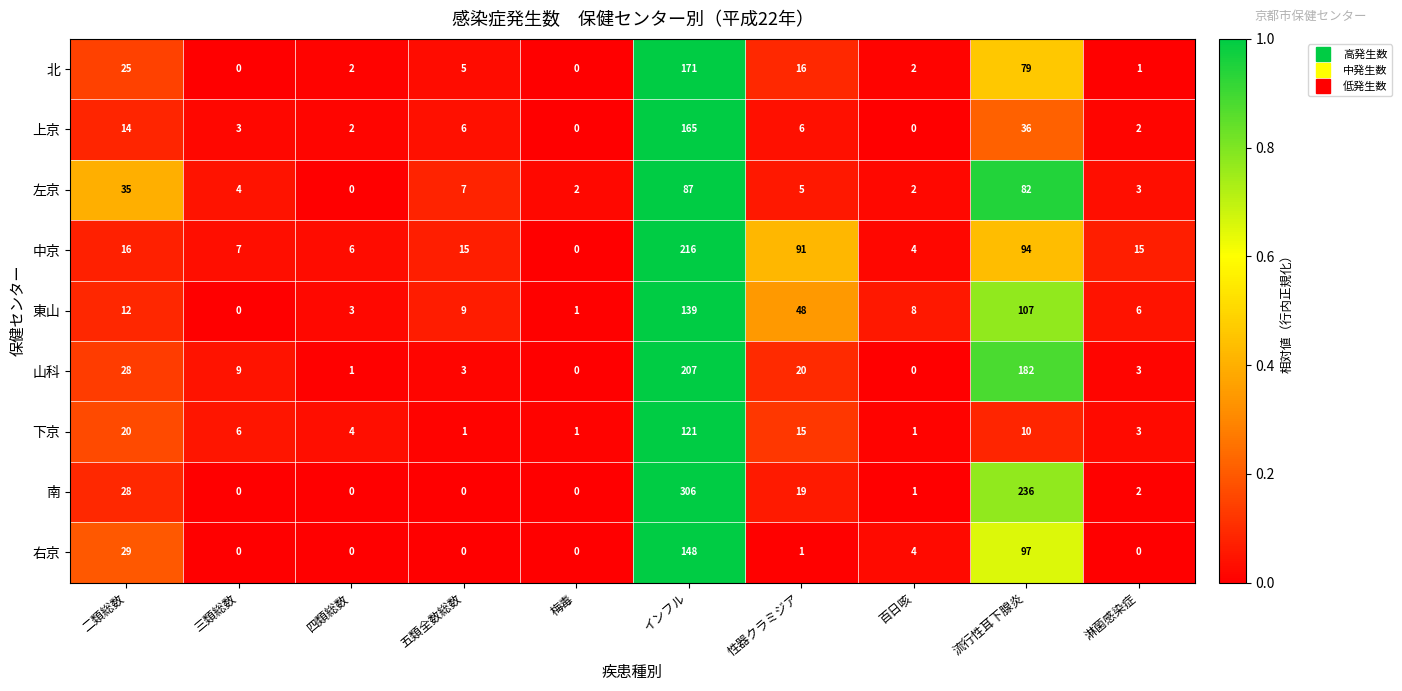

Which series has the widest spread of values?

南